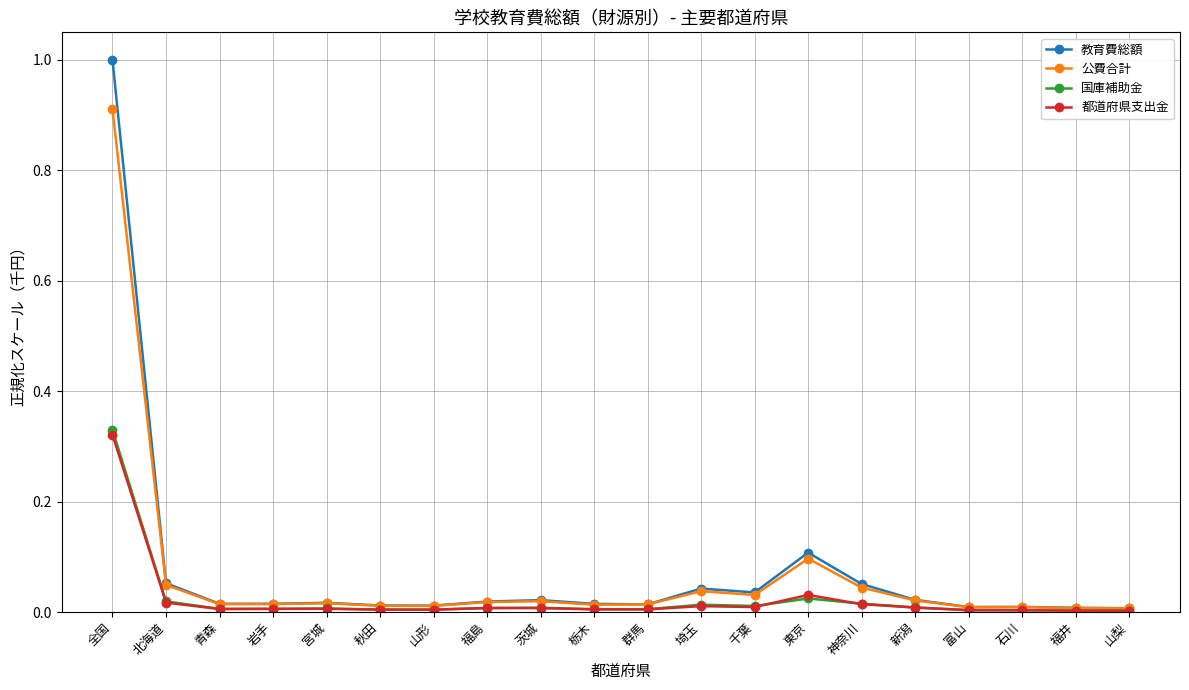

At how many categories does at least one series exceed 0?

20